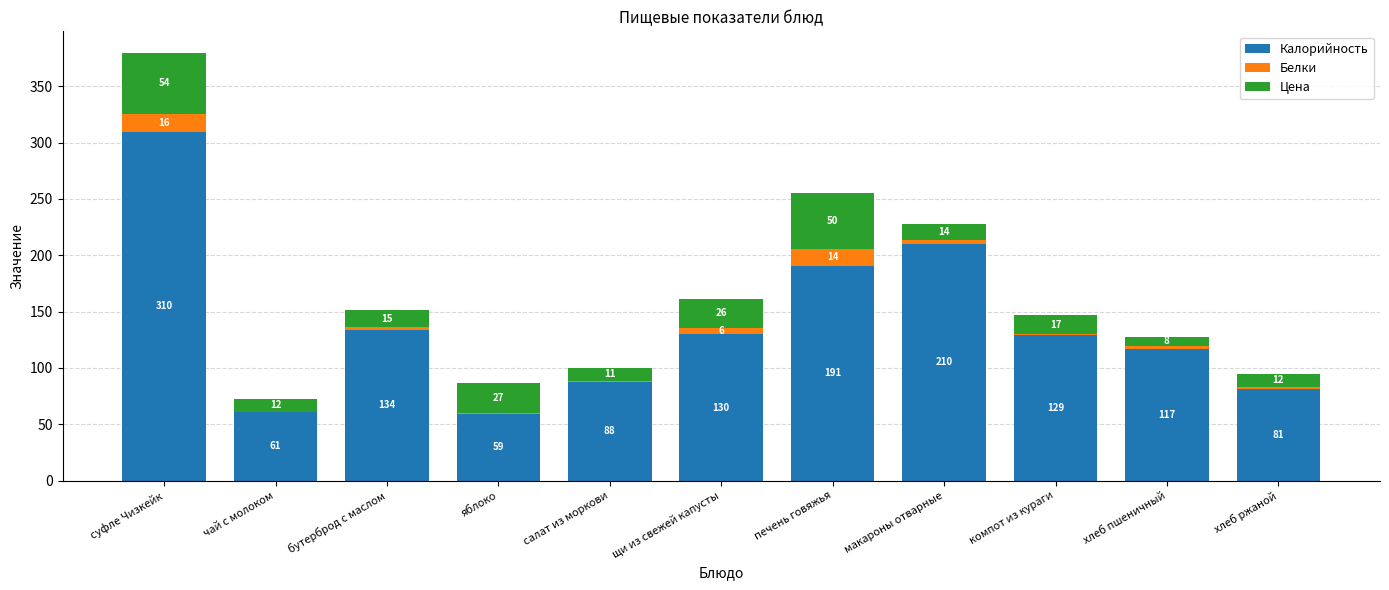

What is the maximum value for Калорийность?

309.5